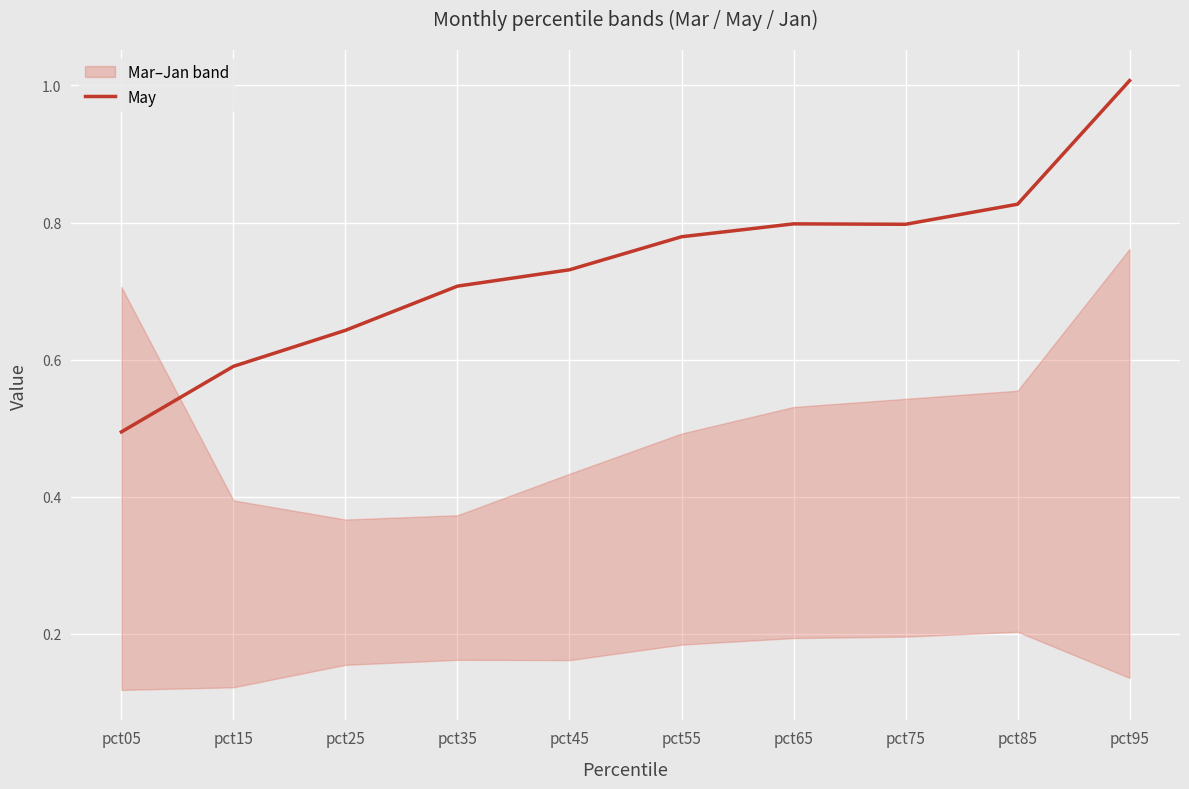

How many points are higher than both their immediate neighbors (excluding endpoints)?

1